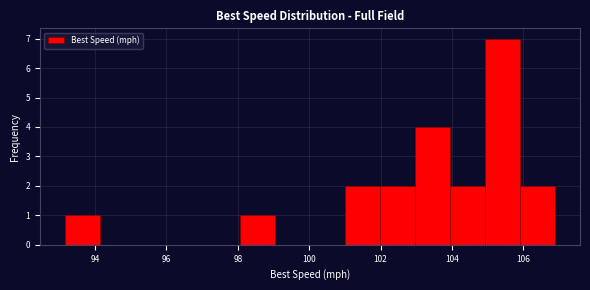

Reading left to right, list every bar in this chart as the range it spans on the x-axis followed by its height. Neither the bar edges nor the heights are printed on the chart, so give them approximately, as read against the axes.

93.2 to 94.2: 1
94.2 to 95.2: 0
95.2 to 96.0: 0
96.0 to 97.0: 0
97.0 to 98.0: 0
98.0 to 99.0: 1
99.0 to 100.0: 0
100.0 to 101.0: 0
101.0 to 102.0: 2
102.0 to 103.0: 2
103.0 to 104.0: 4
104.0 to 105.0: 2
105.0 to 106.0: 7
106.0 to 106.8: 2